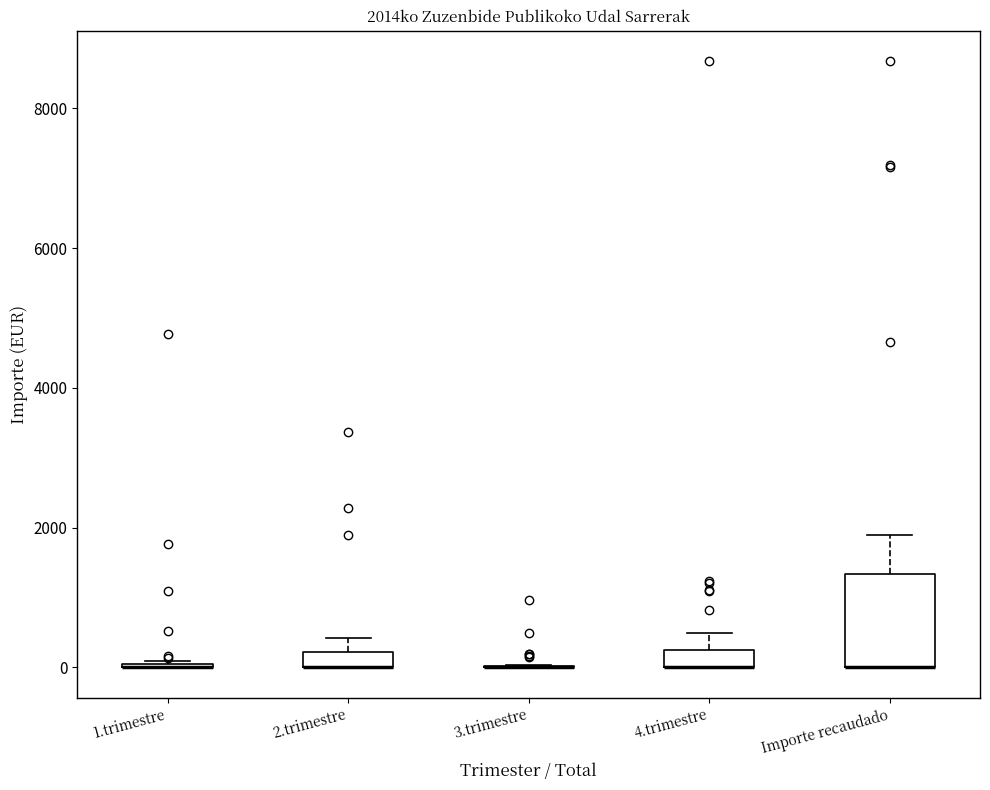

Comparing the boxes themselves (not the whiskers), which one is the tallest?

Importe recaudado